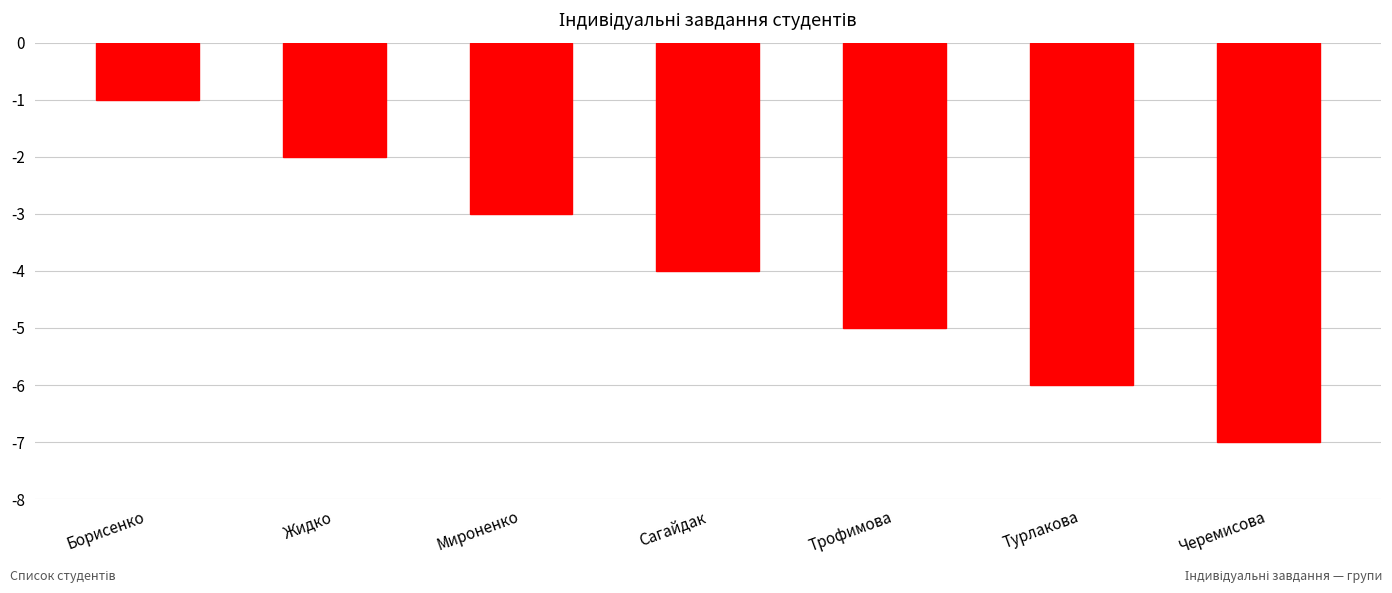

At which label is the value closest to -4?

Сагайдак